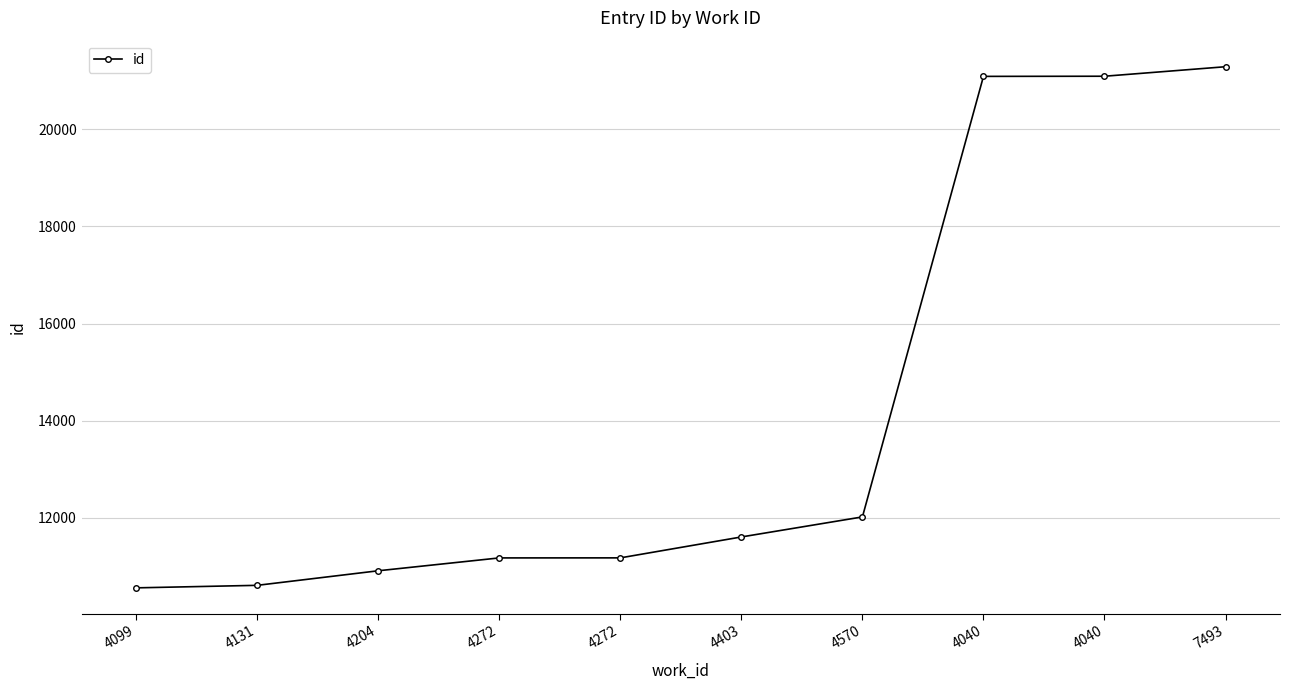

How many lines are shown in the chart?

1